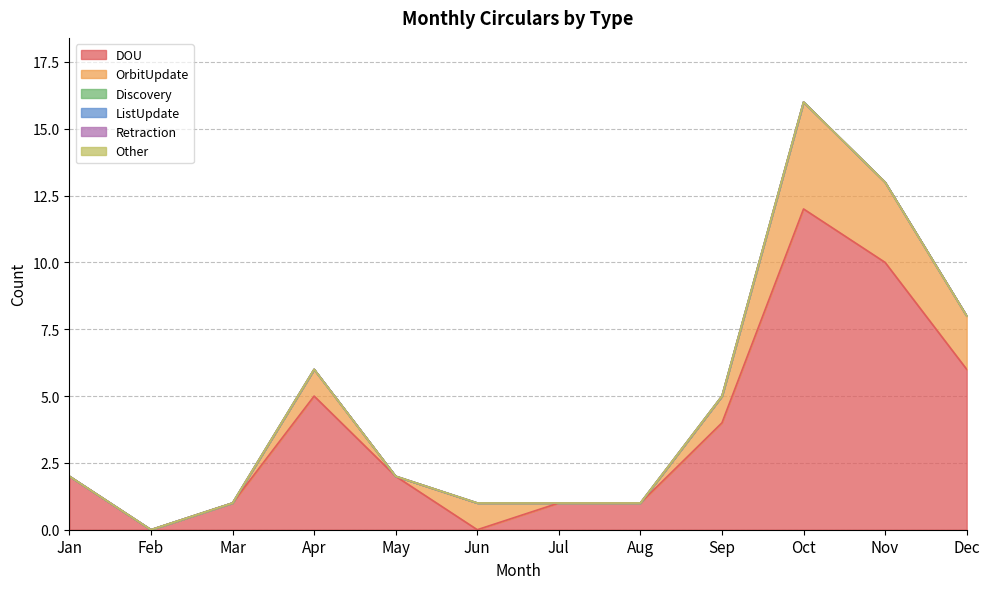

Between Dec and May, which is larger?

Dec